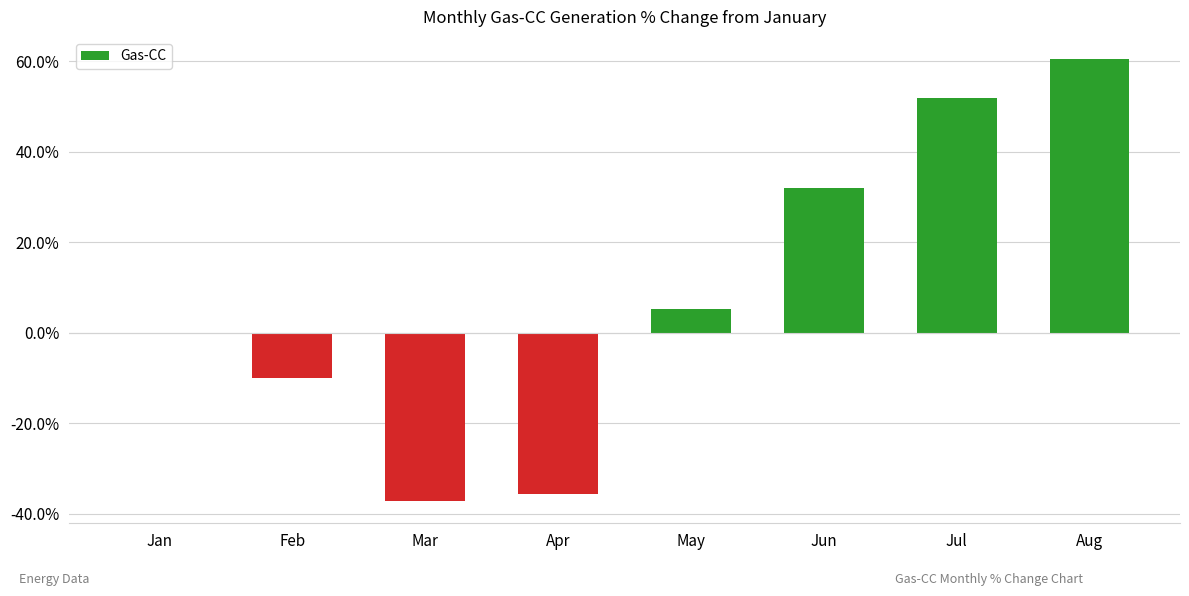

Reading left to right, list all the values displayed in this chart.

Jan=0.0	Feb=-10.1	Mar=-37.2	Apr=-35.7	May=5.3	Jun=32.1	Jul=51.9	Aug=60.5